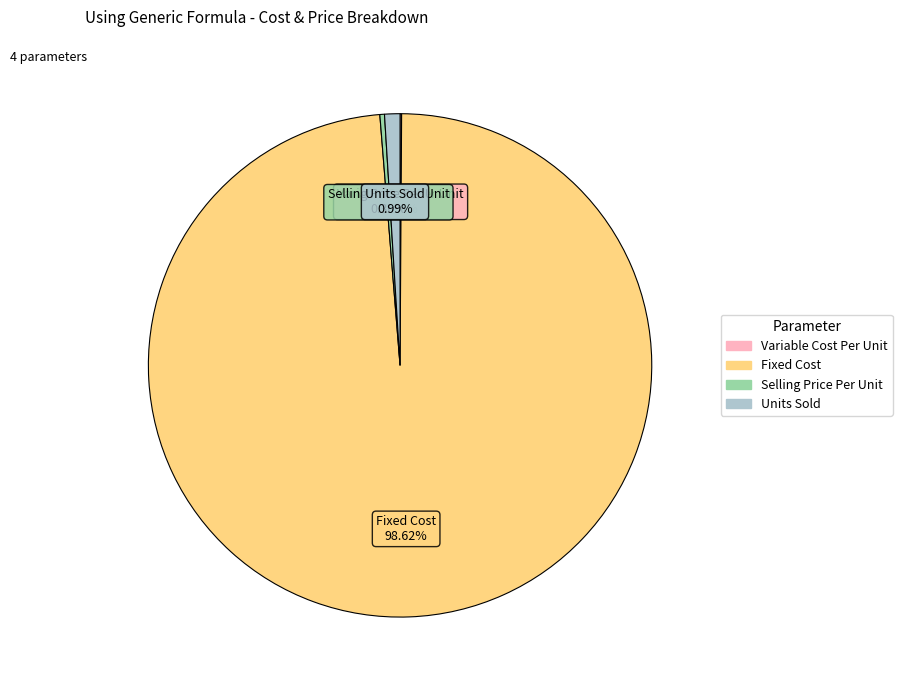

True or false: Fixed Cost accounts for 89% of the total.

False